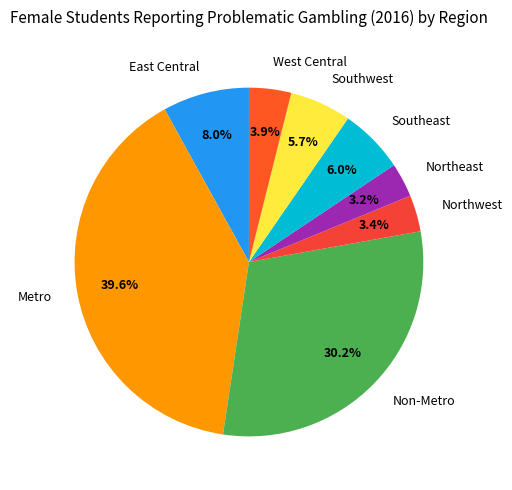

To the nearest percent, what portion does Southeast represent?

6%